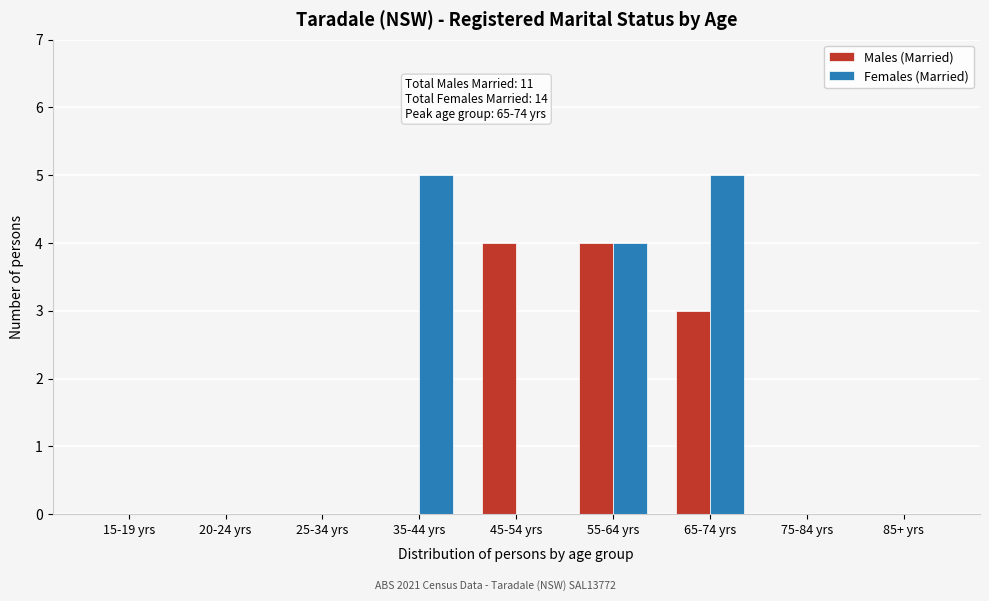

Reading right to left, list all the values displayed in this chart.

Males (Married): 85+ yrs=0	75-84 yrs=0	65-74 yrs=3	55-64 yrs=4	45-54 yrs=4	35-44 yrs=0	25-34 yrs=0	20-24 yrs=0	15-19 yrs=0
Females (Married): 85+ yrs=0	75-84 yrs=0	65-74 yrs=5	55-64 yrs=4	45-54 yrs=0	35-44 yrs=5	25-34 yrs=0	20-24 yrs=0	15-19 yrs=0